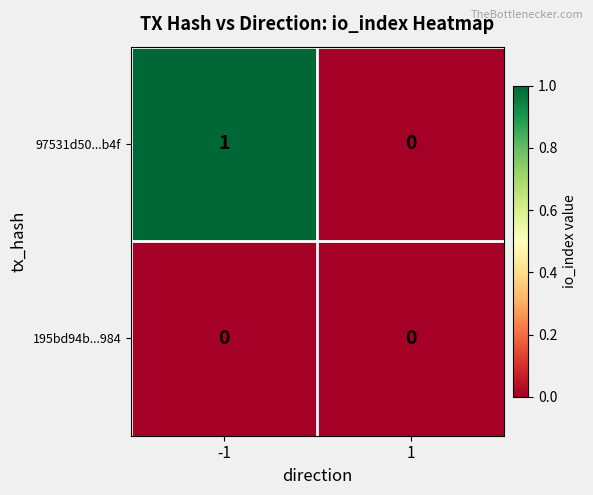

The 195bd94b...984 series shows 0 at -1. True or false?

True